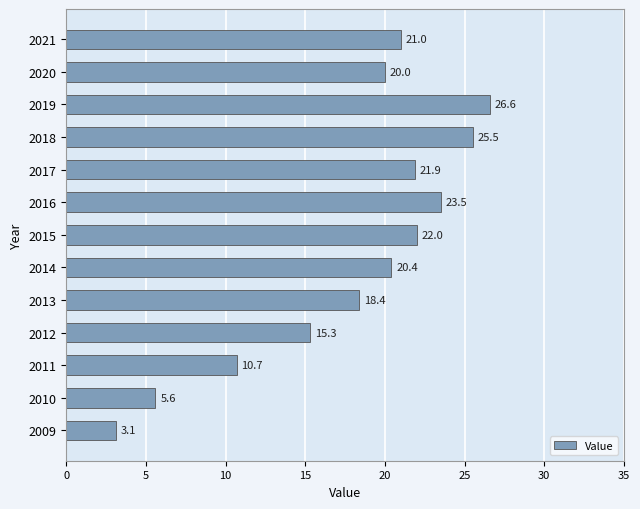

Rank the categories by value from highest to lowest.

2019, 2018, 2016, 2015, 2017, 2021, 2014, 2020, 2013, 2012, 2011, 2010, 2009